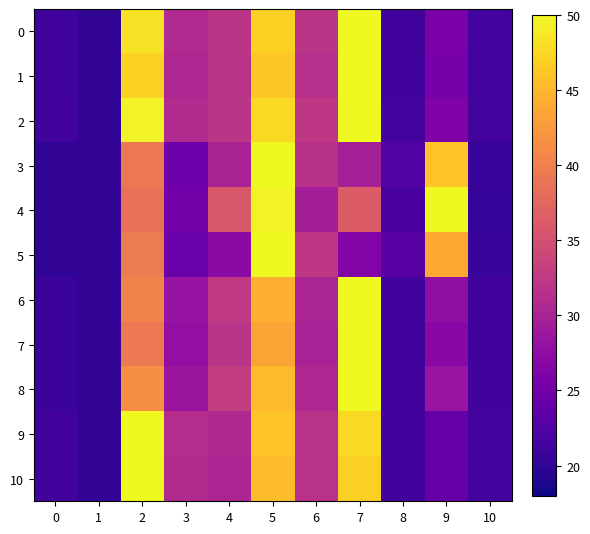

What is the total value across all series at 7?

487.1